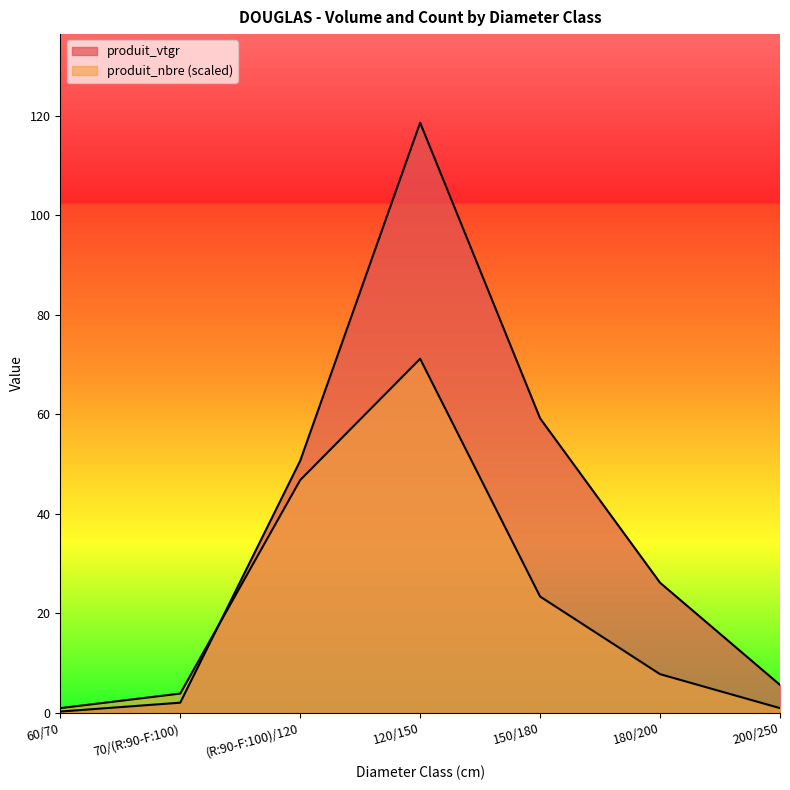

Rank the series by their average value, from highest to lowest.

produit_vtgr, produit_nbre